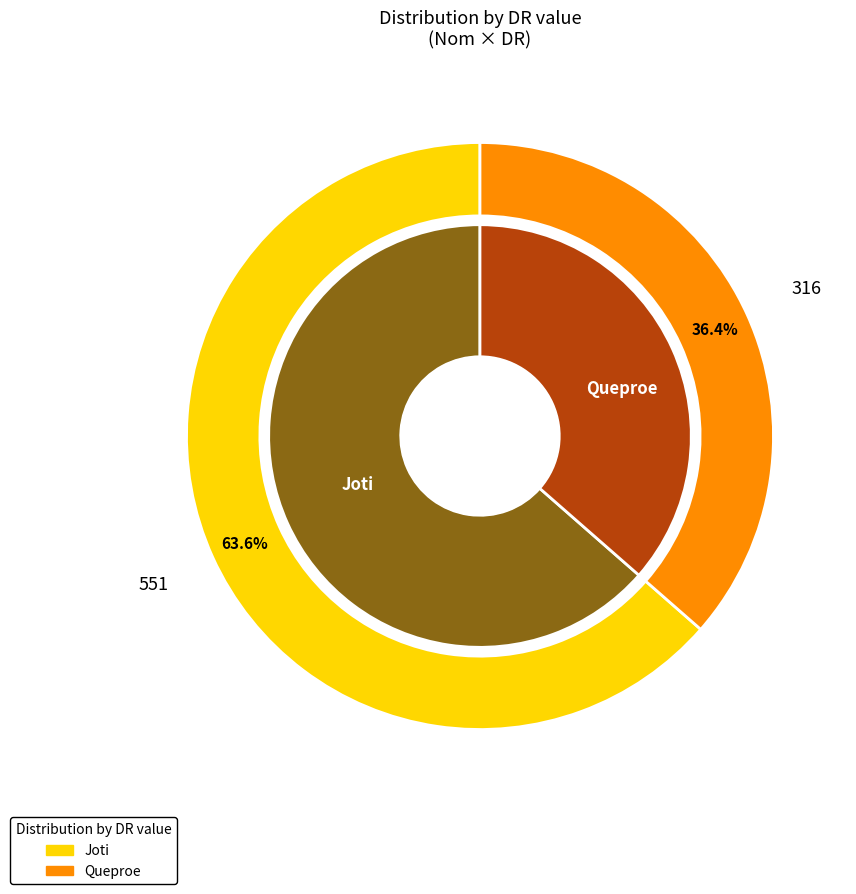

What percentage is the Queproe slice, to the nearest percent?

36%